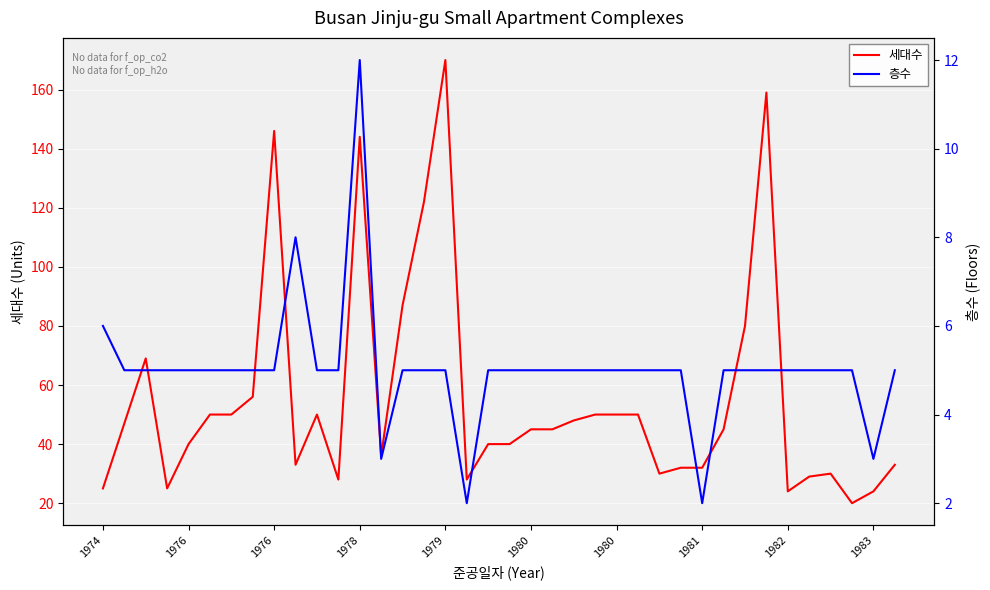

What is the sum of all 세대수 values?

2112